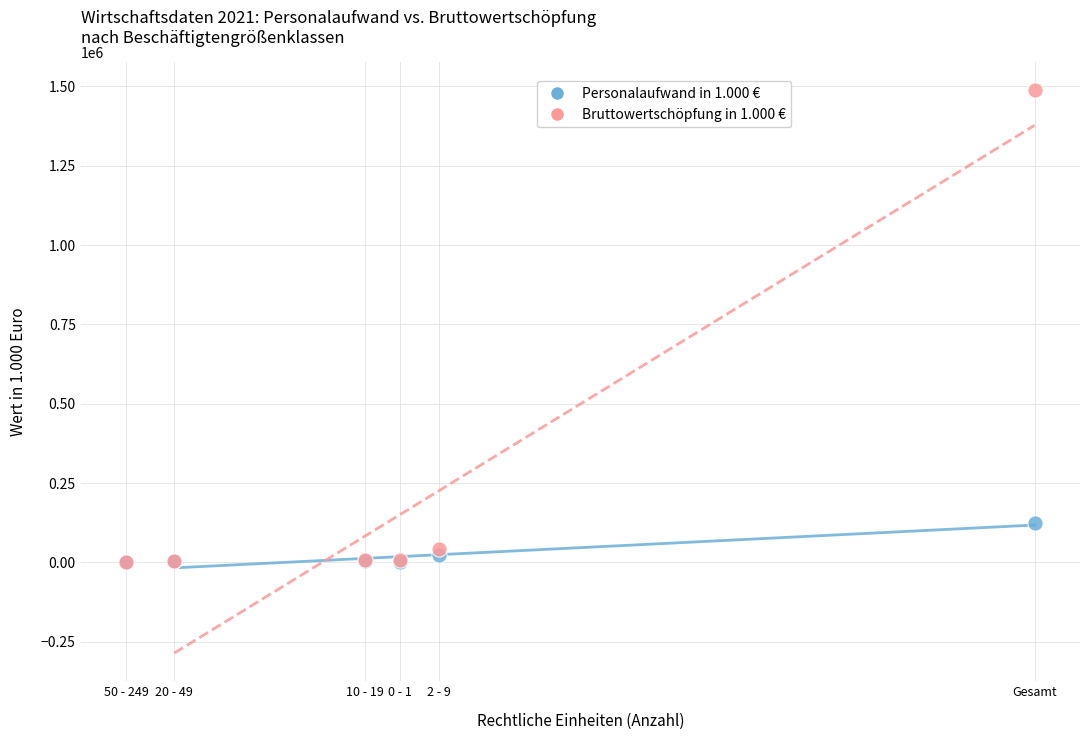

Across all series, what Y value is closest to 744165?

124626